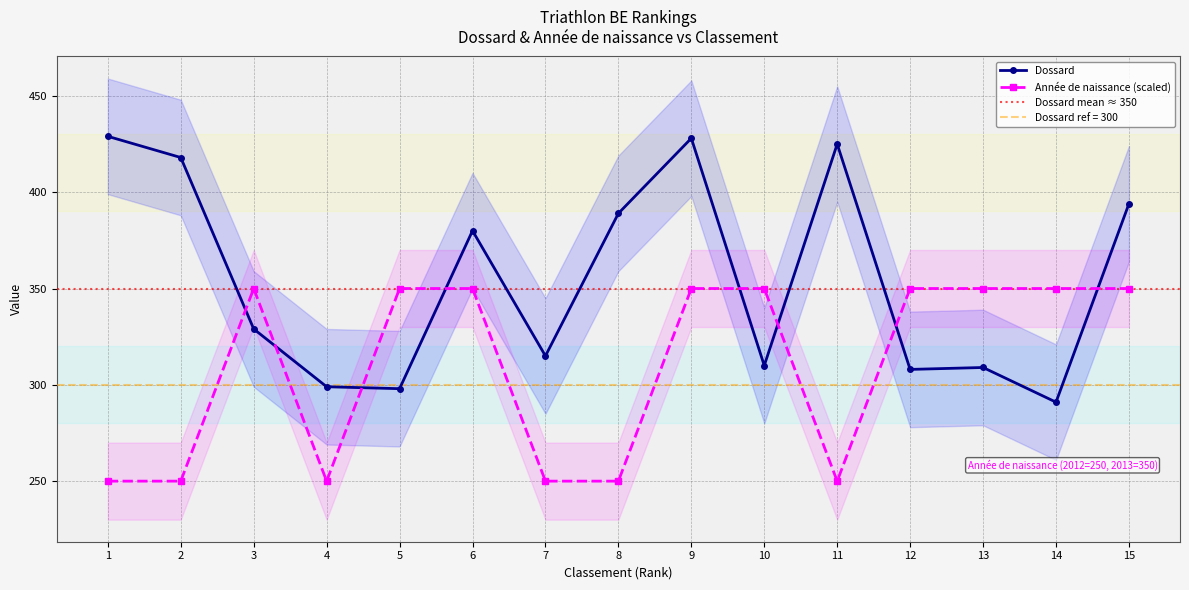

Which has a higher value, 3 or 6?

6